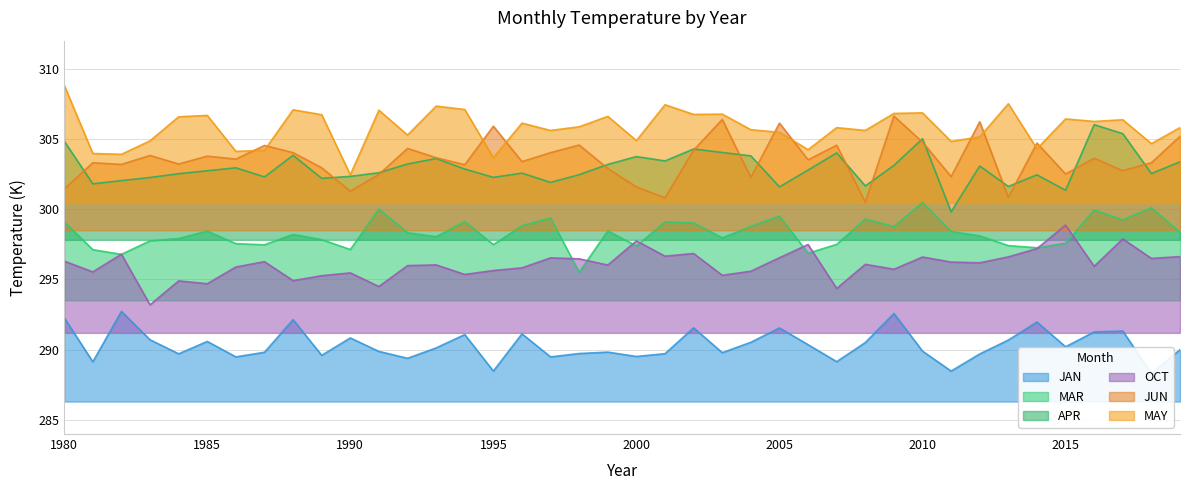

True or false: MAY has more than 1 interior local peaks.

True